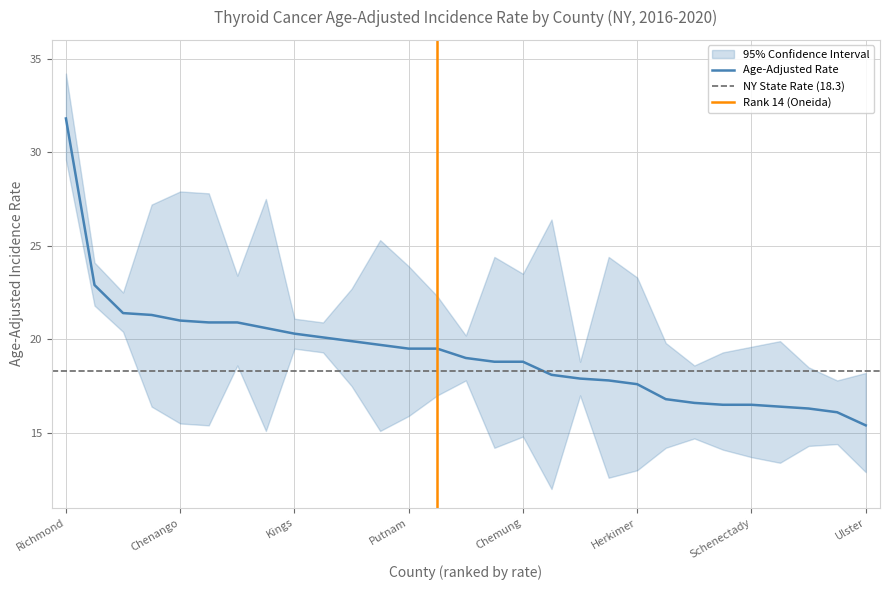

What is the minimum value for Age-Adjusted Rate?

15.4